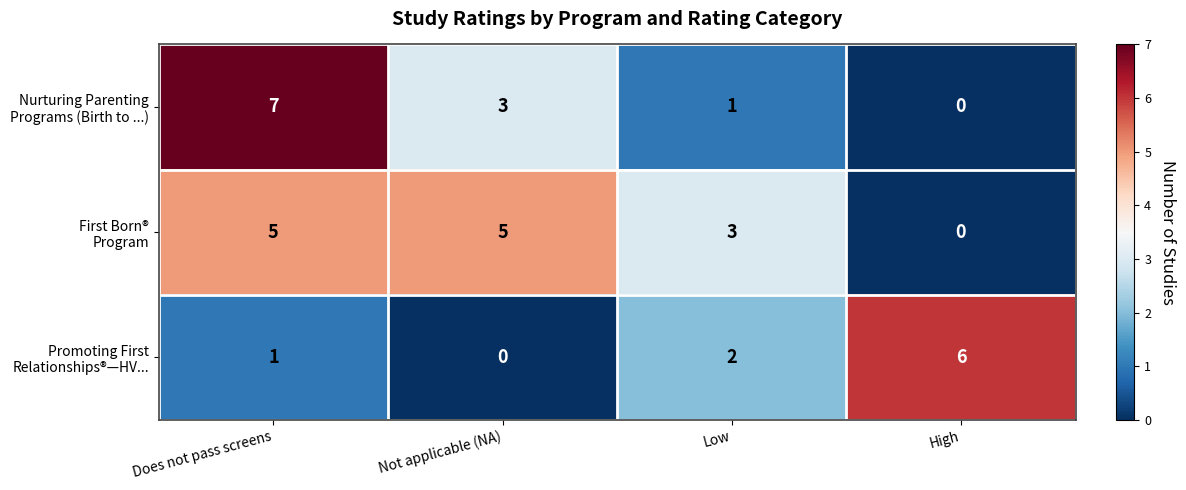

What is the difference between the highest and lowest values at Not applicable (NA)?

5